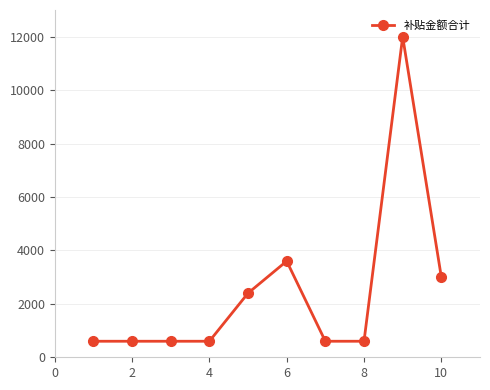

True or false: the data has more than 1 interior local peaks.

True